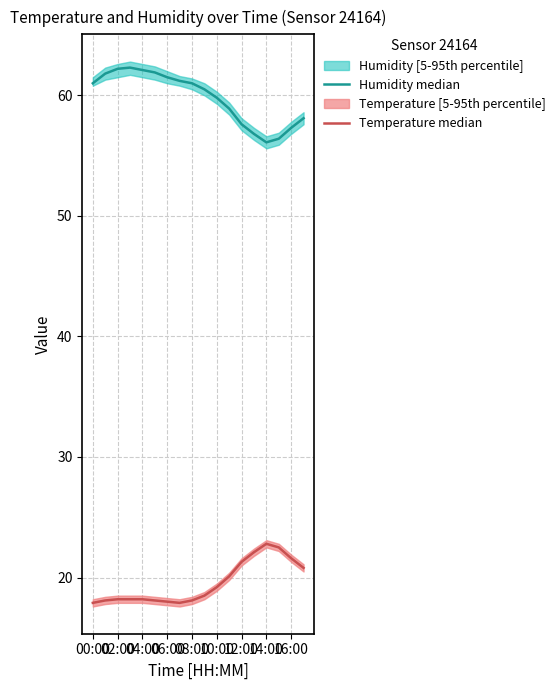

True or false: Humidity median and Temperature median intersect in this chart.

False